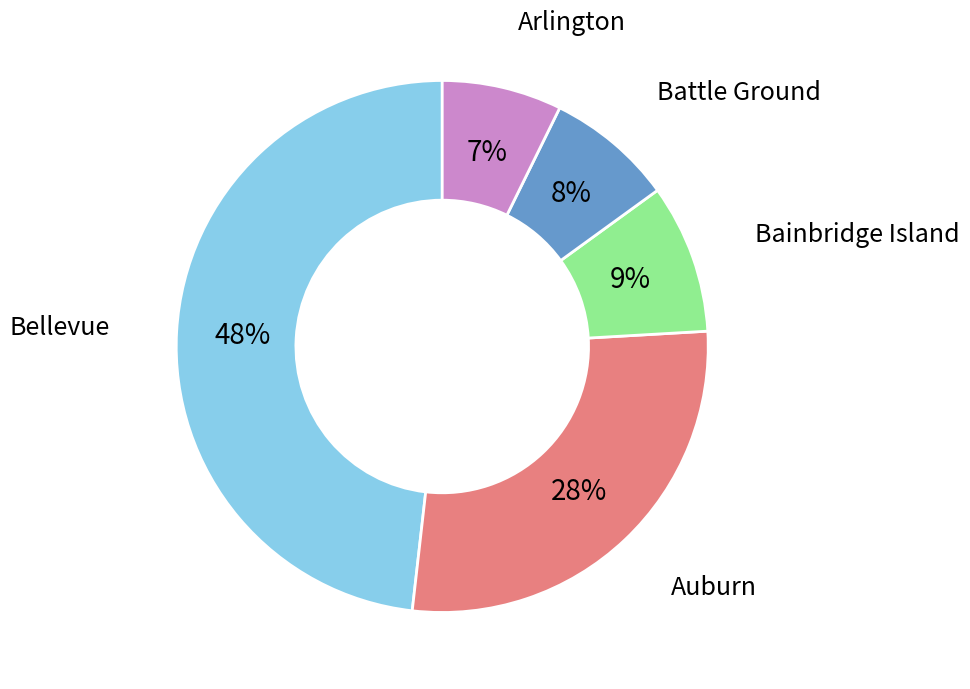

Count the number of slices in the pie.

5